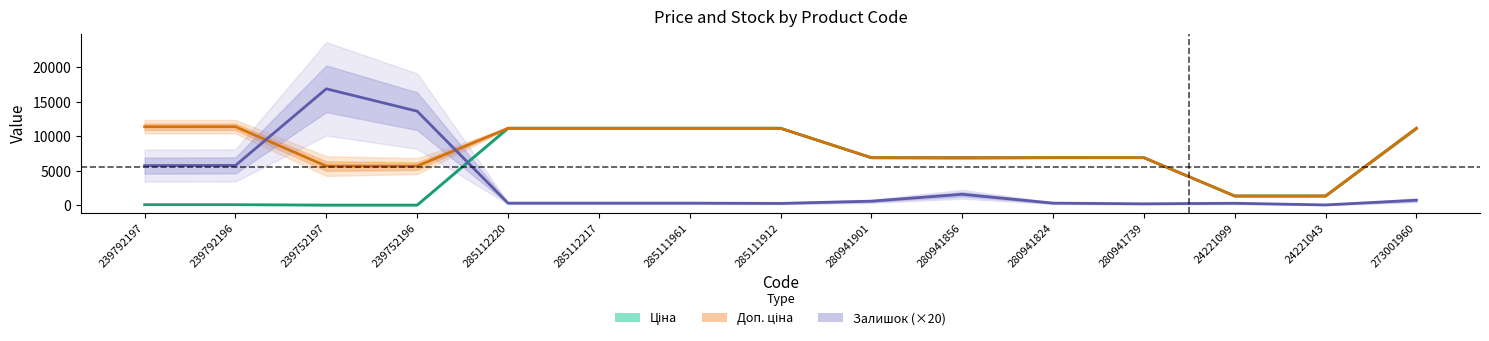

Which category has the highest value across all series?

239752197